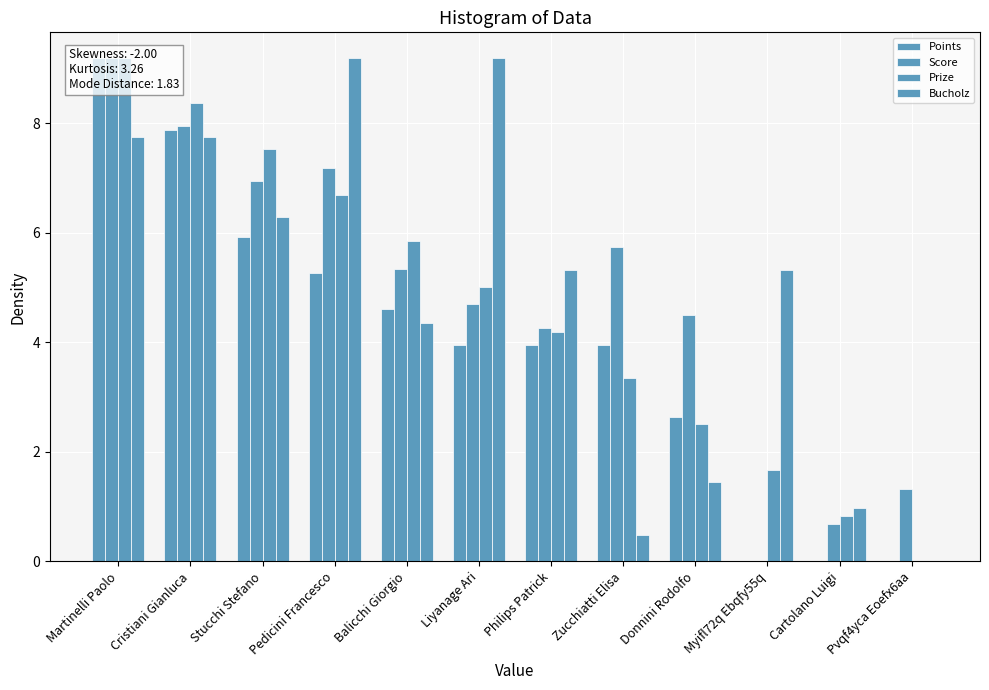

How many bars are there in total?

48